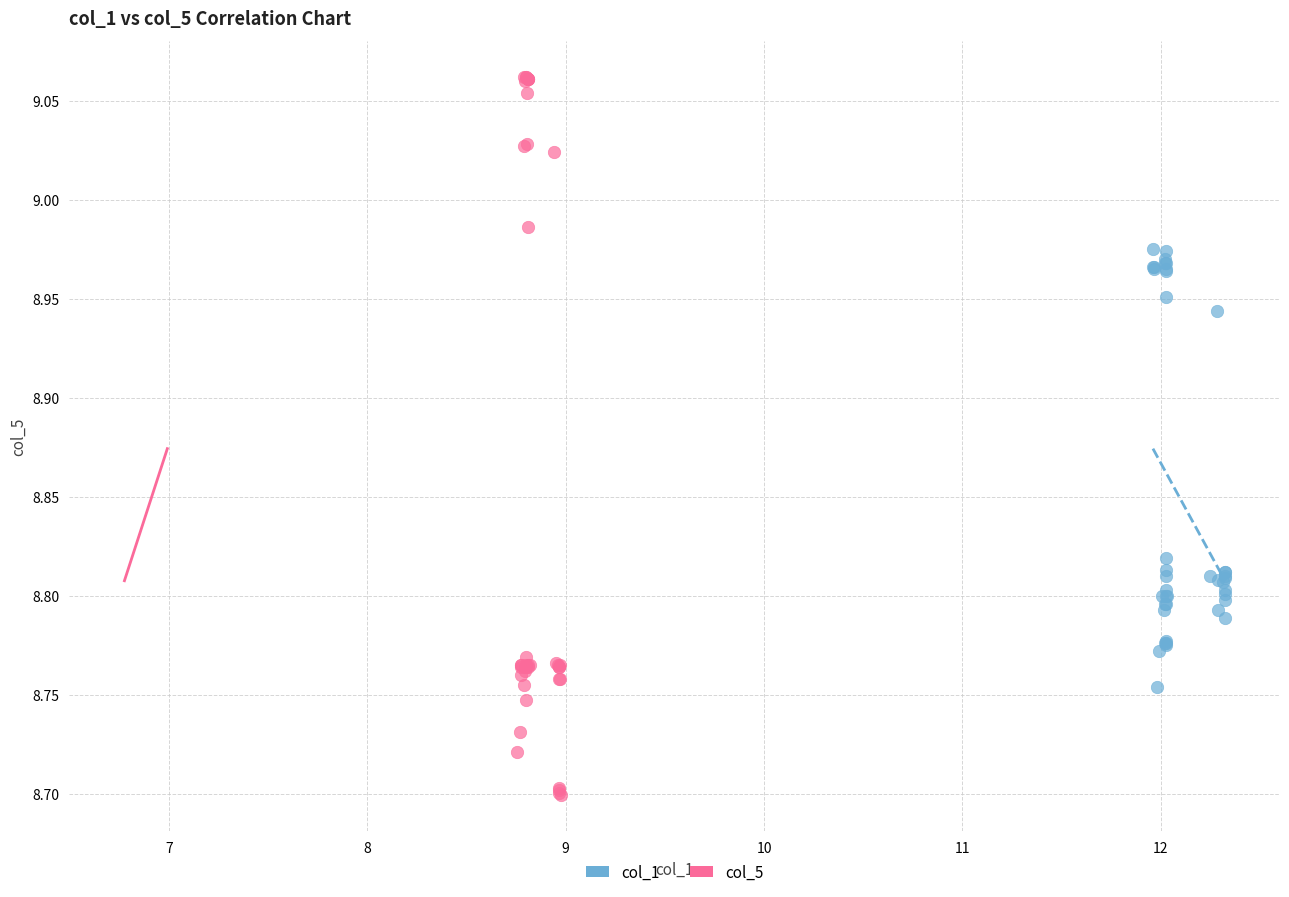

Which series reaches the maximum Y coordinate?

col_5